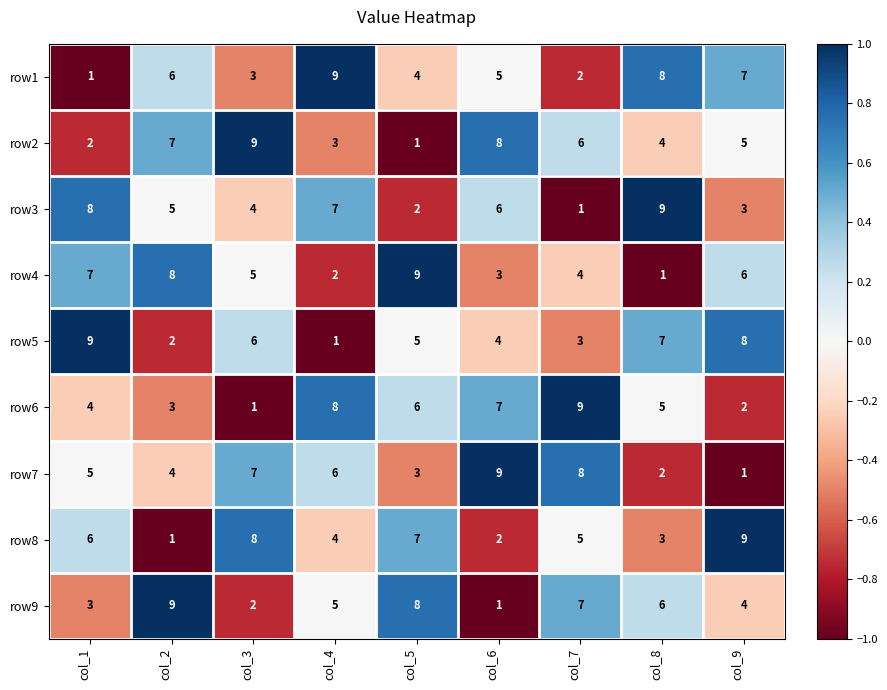

How many values in the row1 series are below 5?

4